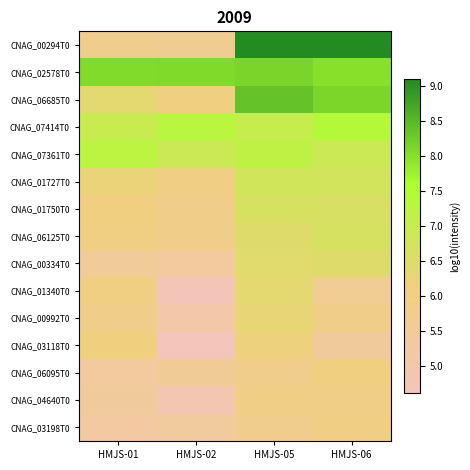

Which category has the lowest value across all series?

HMJS-02